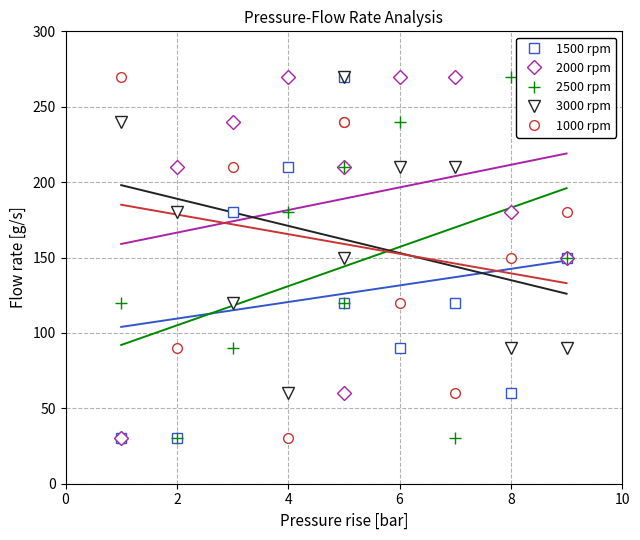

At how many categories does at least one series exceed 260?

6